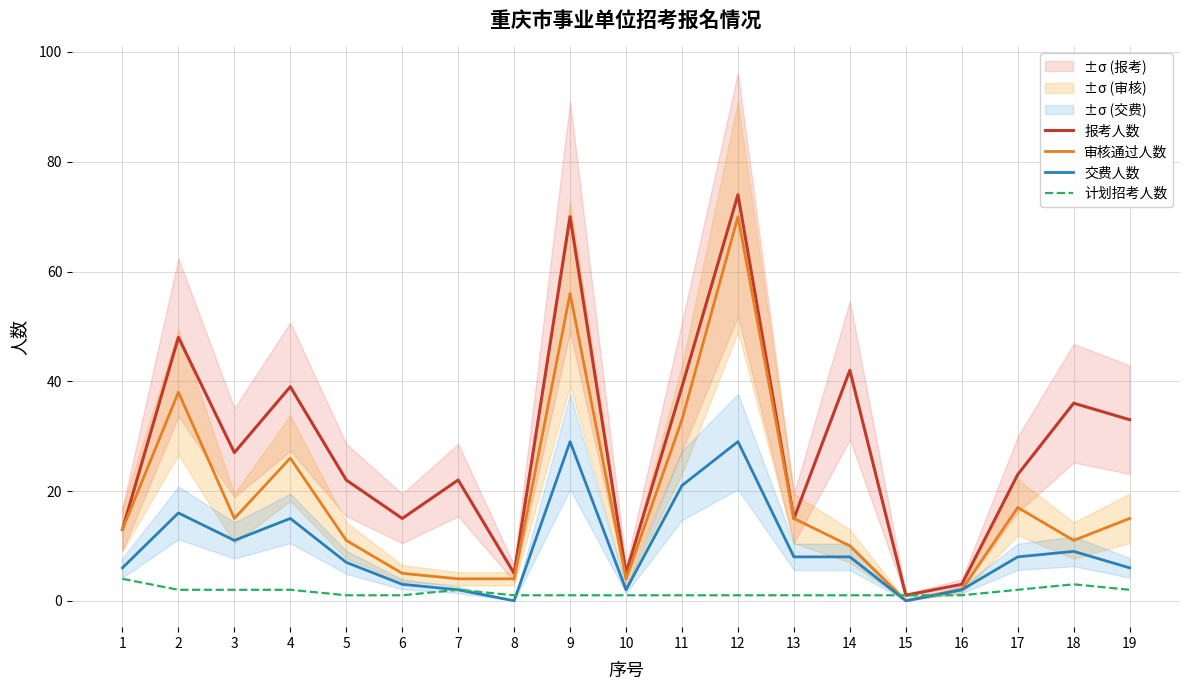

Count the number of categories in the chart.

19